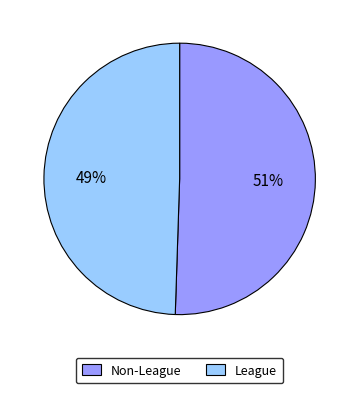

Does League represent more than half of the total?

No